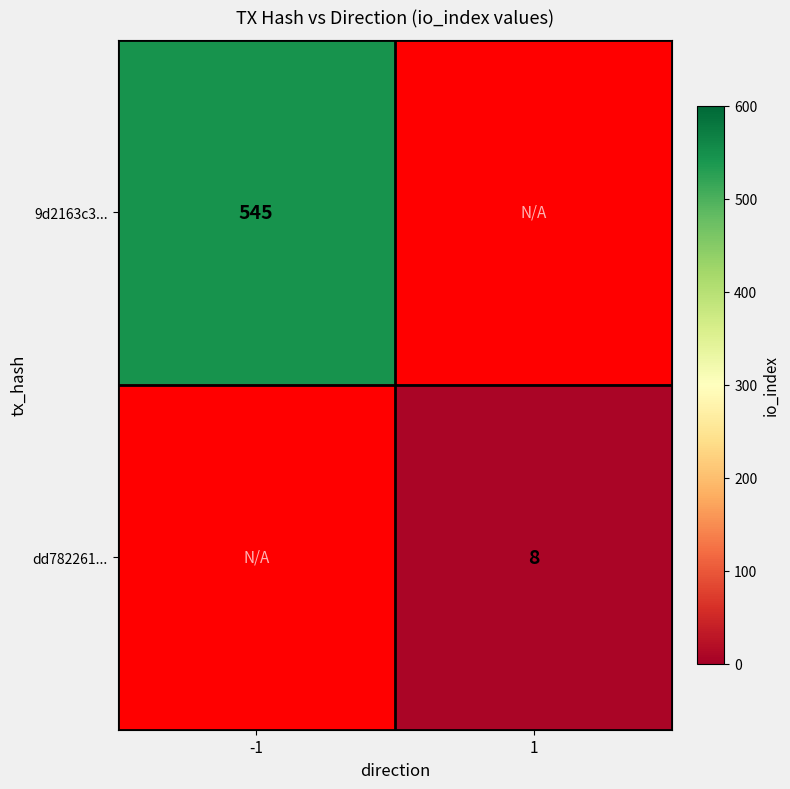

The dd782261... series shows 8 at 1. True or false?

True